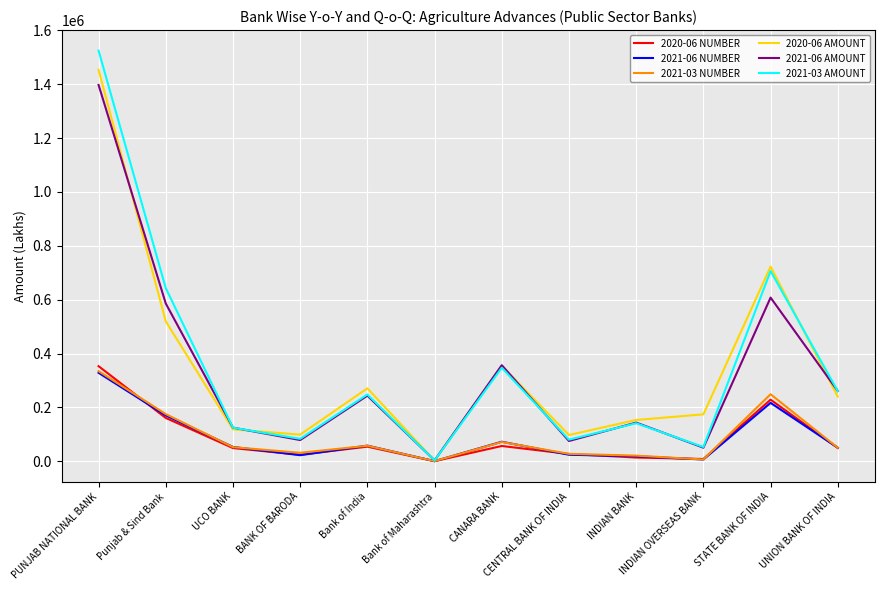

At which category does the chart reach its peak across all series?

PUNJAB NATIONAL BANK